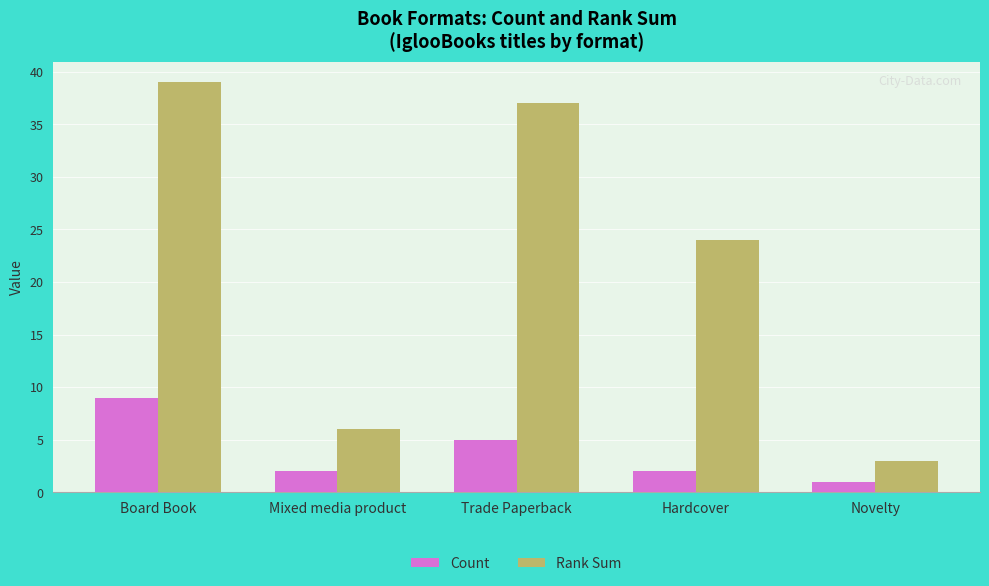

How many bars are there in total?

10